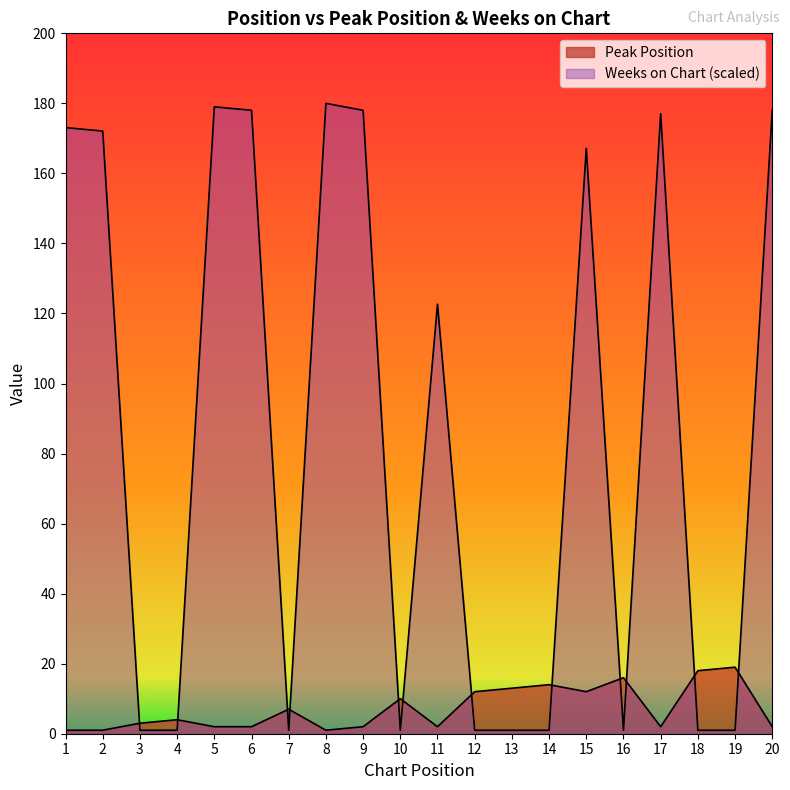

True or false: Weeks on Chart has more than 1 interior local peaks.

True